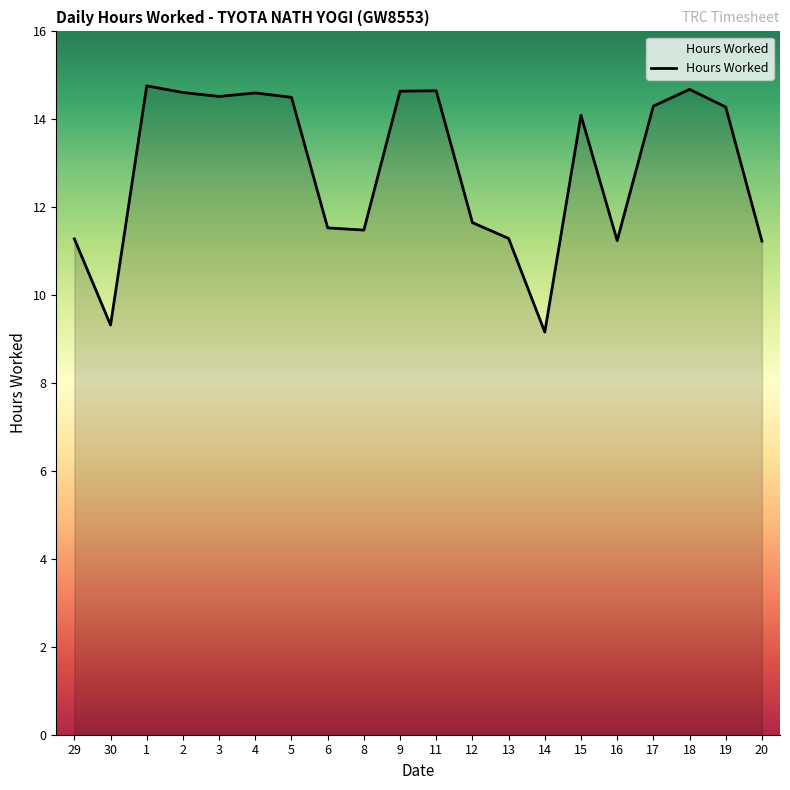

The chart shows a value of 22.8 at 19. True or false?

False